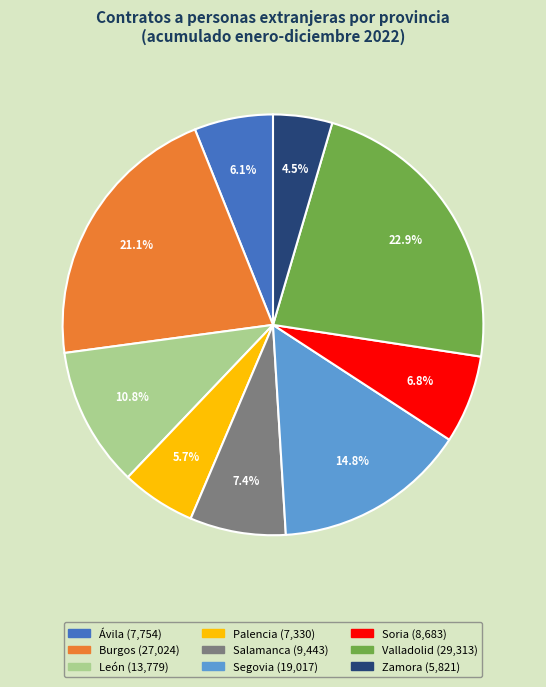

Count the number of slices in the pie.

9